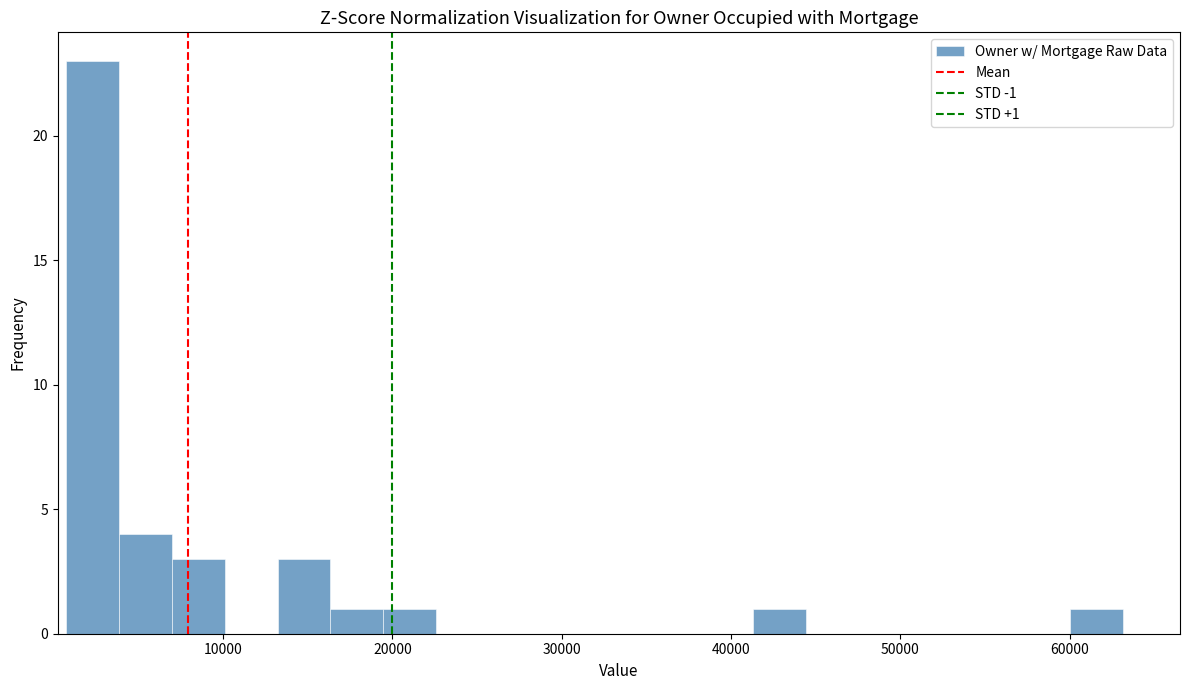

Read against the x-axis, roughly where is the centre of the tallest bar?

2000